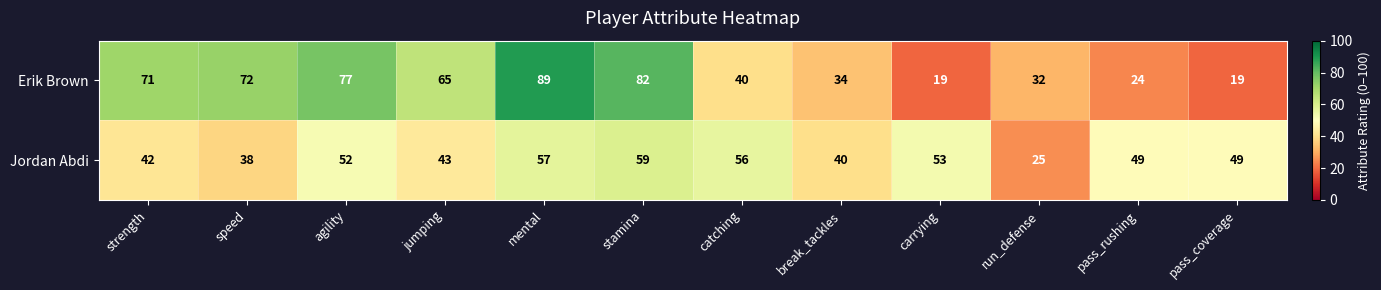

Which series has the widest spread of values?

Erik Brown